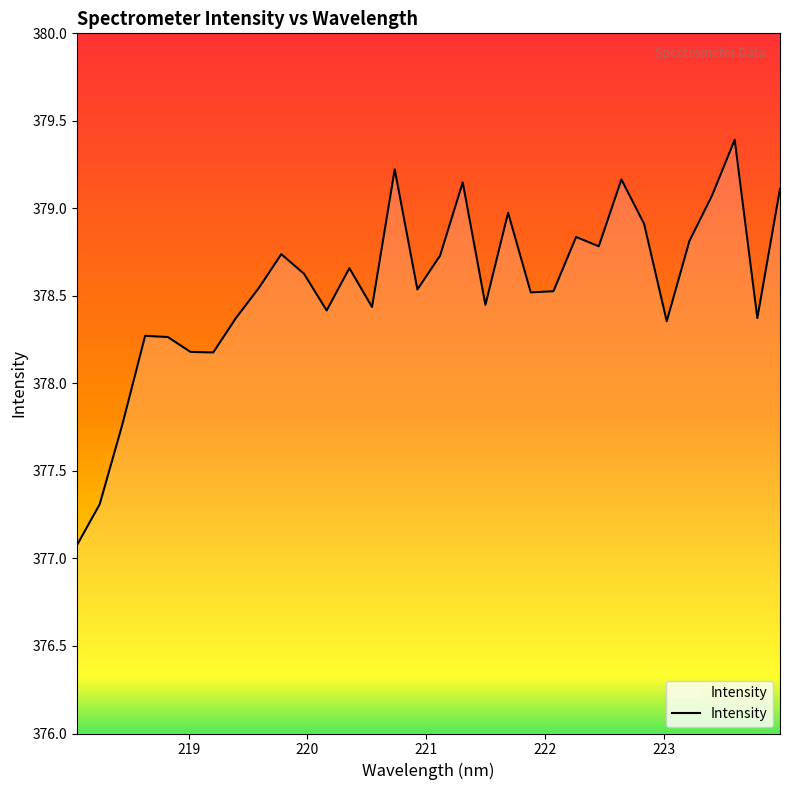

What is the smallest value displayed?

377.1